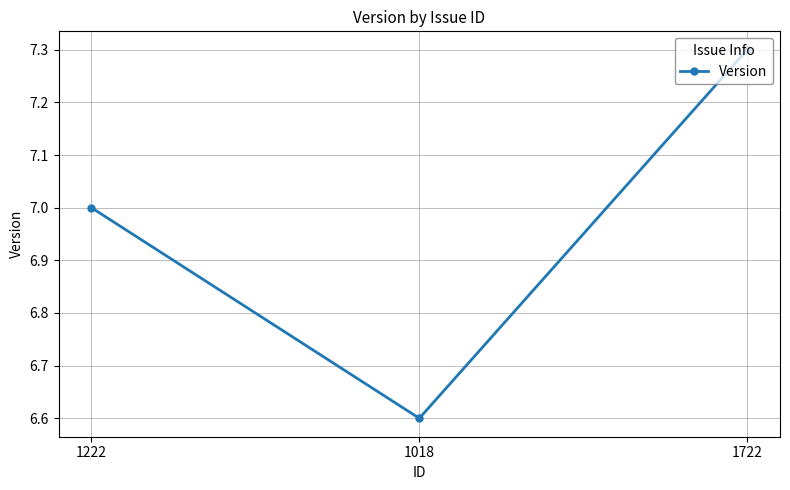

Rank the categories by value from lowest to highest.

1018, 1222, 1722